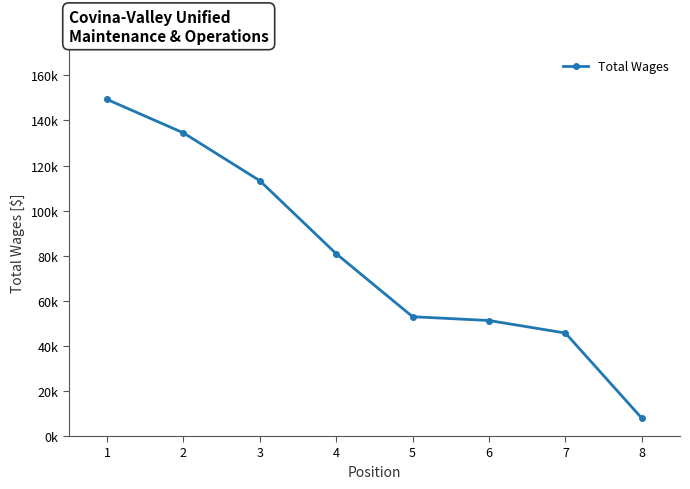

True or false: the data shows 149340 at 1.

True